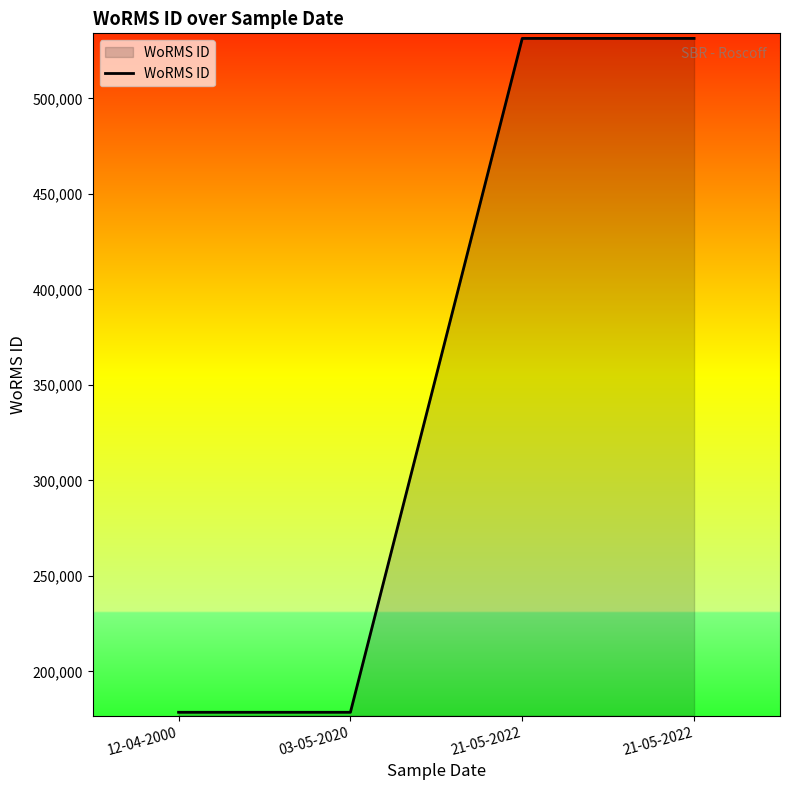

How many lines are shown in the chart?

1